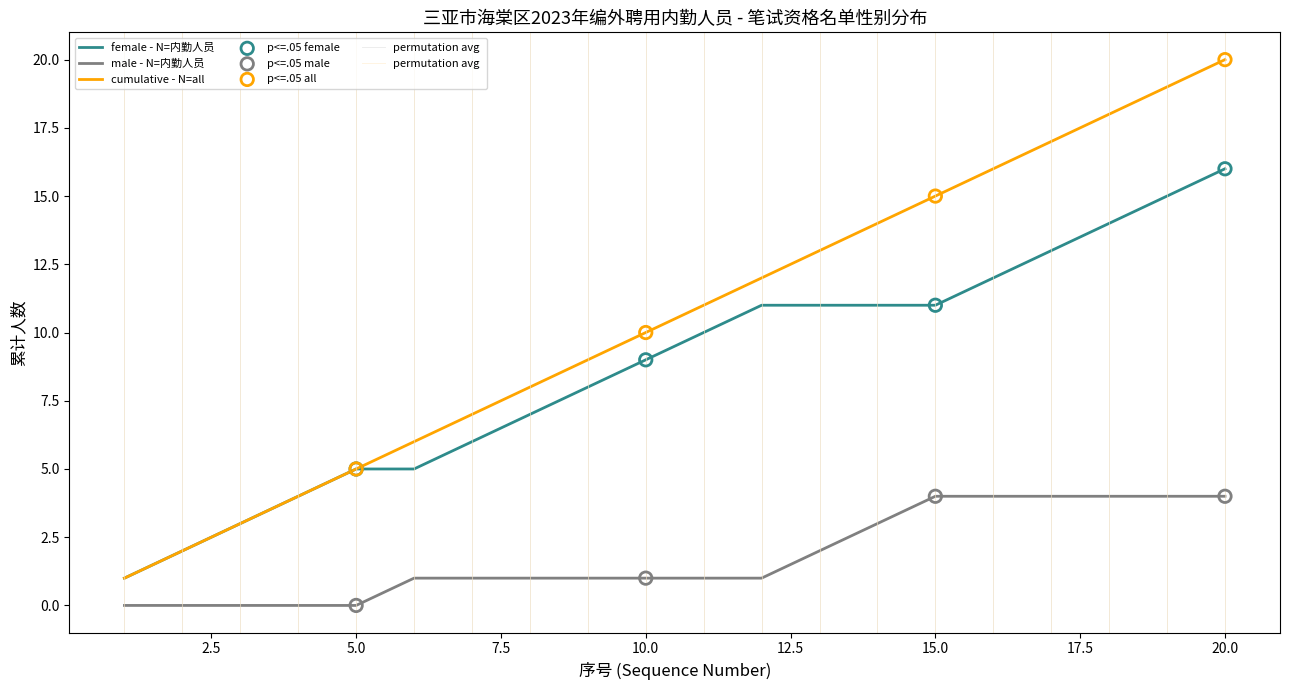

True or false: male - N=内勤人员 and female - N=内勤人员 cross at least once.

False